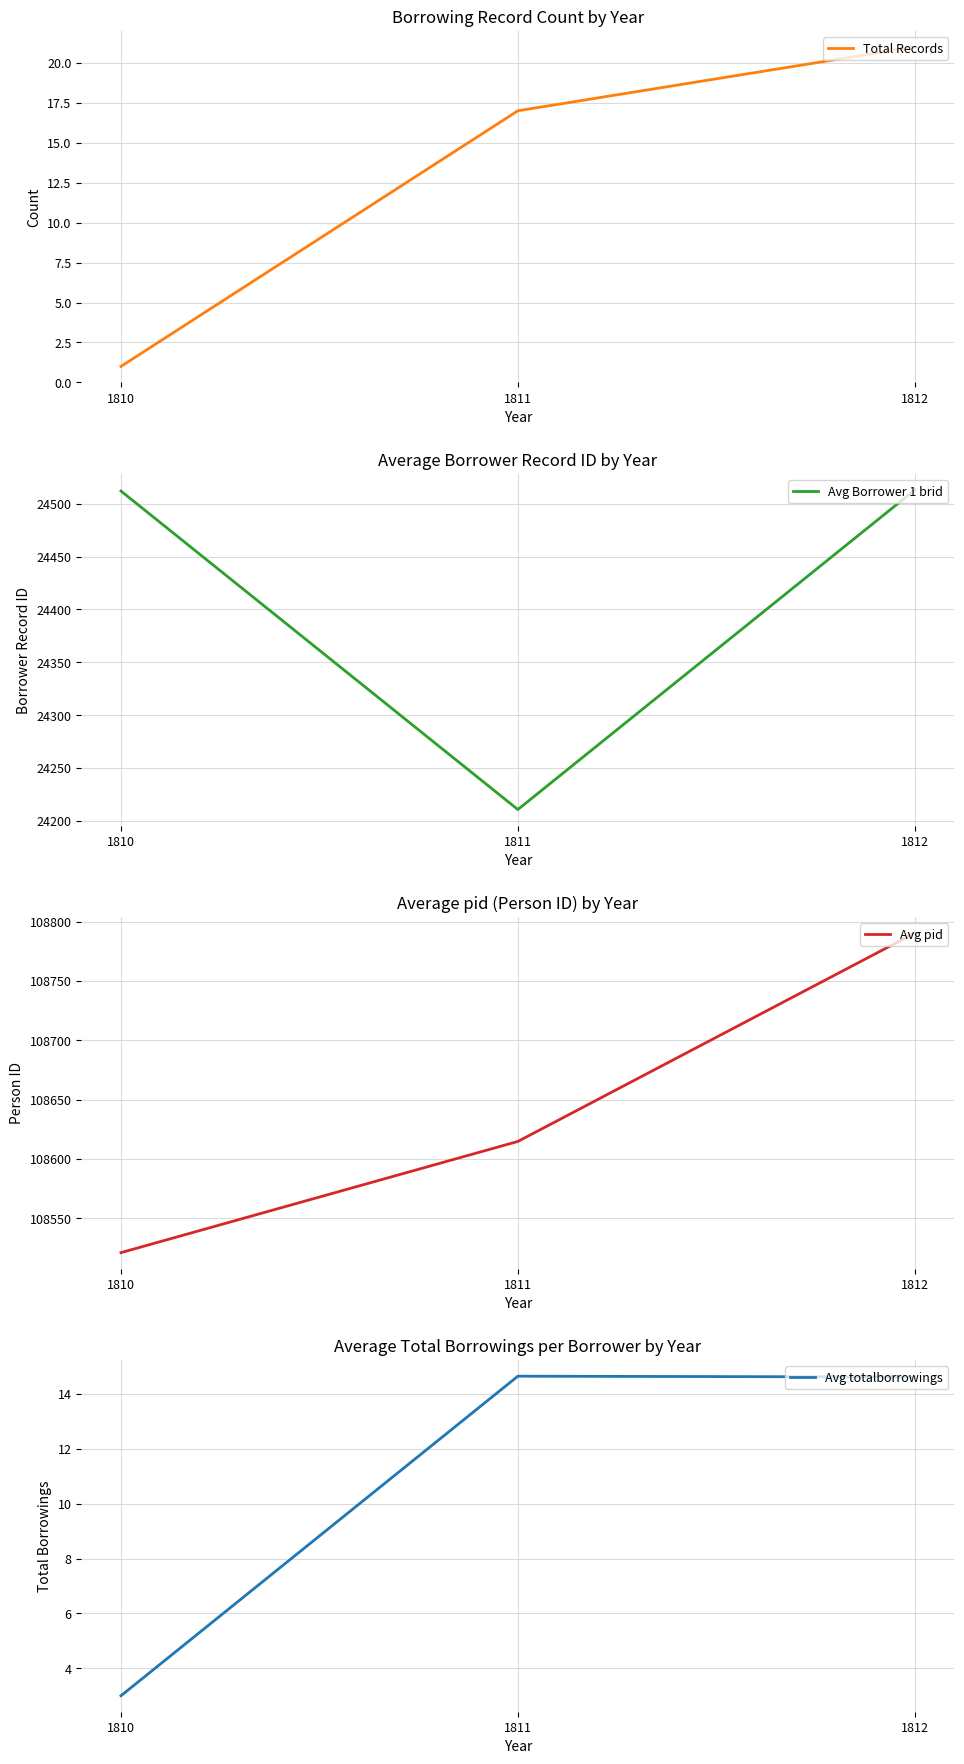

At which category is the sum across all series the highest?

1812